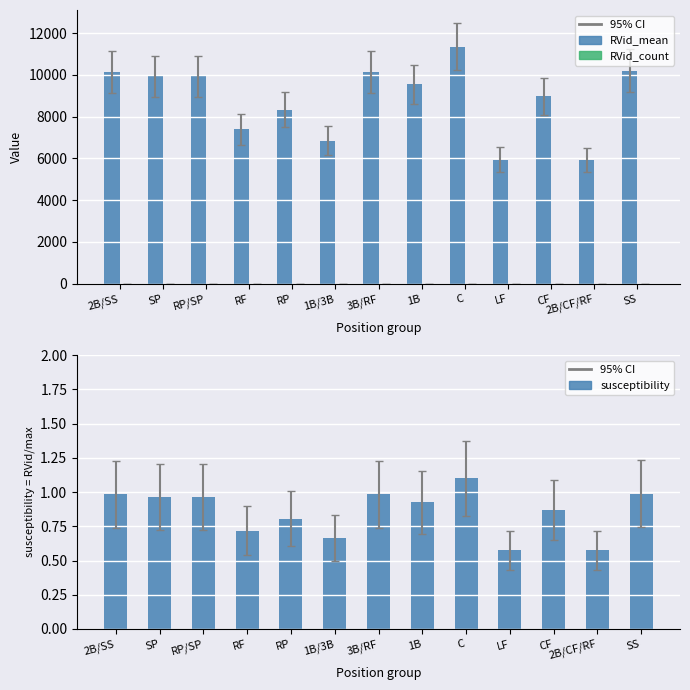

How many RVid_count values are between 1 and 3?

10